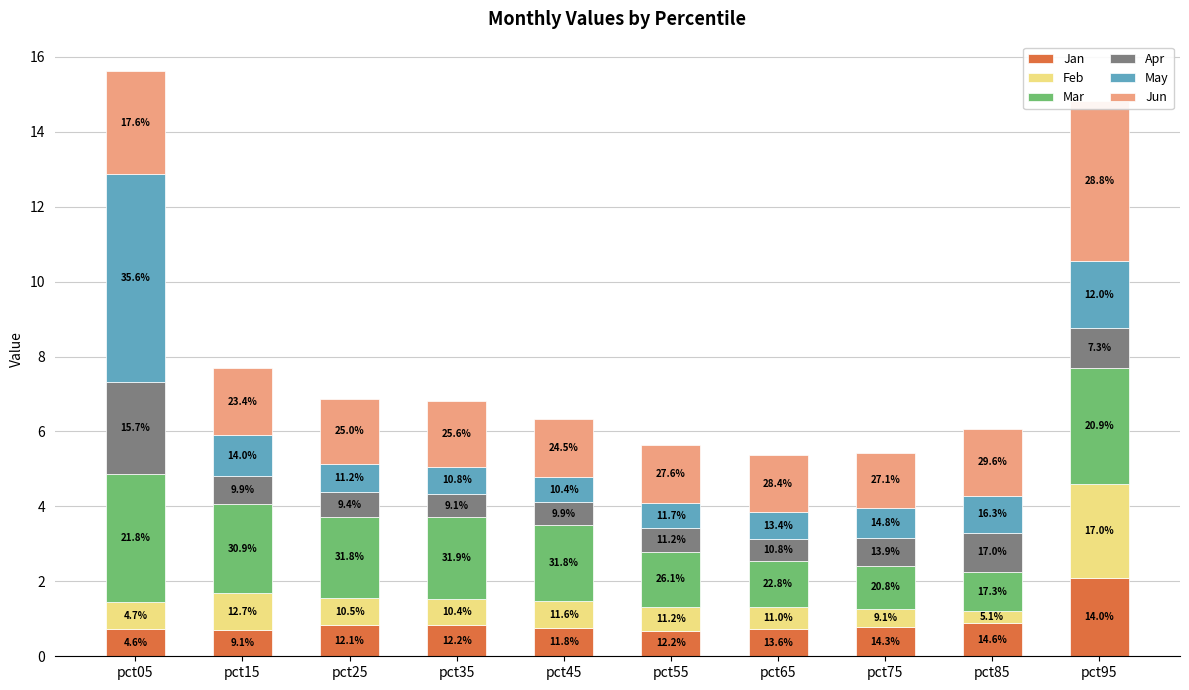

Reading left to right, transcribe all the data shown in this chart.

Jan: 0.7	0.7	0.8	0.8	0.7	0.7	0.7	0.8	0.9	2.1
Feb: 0.7	1.0	0.7	0.7	0.7	0.6	0.6	0.5	0.3	2.5
Mar: 3.4	2.4	2.2	2.2	2.0	1.5	1.2	1.1	1.1	3.1
Apr: 2.4	0.8	0.6	0.6	0.6	0.6	0.6	0.8	1.0	1.1
May: 5.6	1.1	0.8	0.7	0.7	0.7	0.7	0.8	1.0	1.8
Jun: 2.8	1.8	1.7	1.7	1.5	1.6	1.5	1.5	1.8	4.3